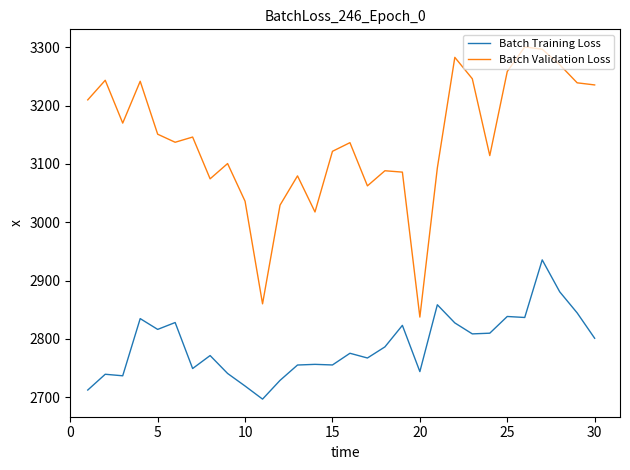

Which series has the largest total across all categories?

Batch Validation Loss